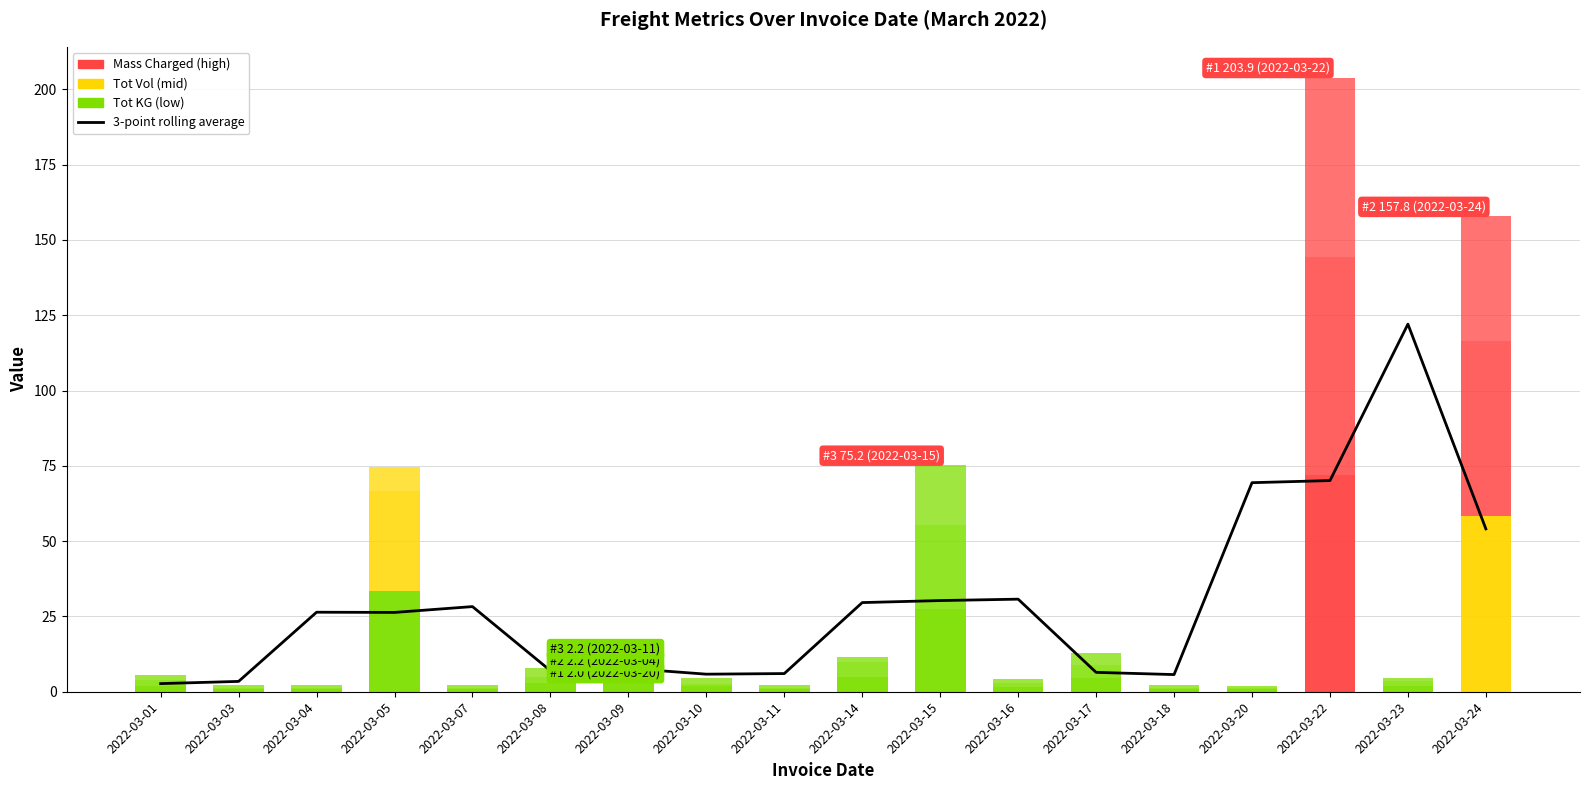

What is the ratio of the value at 2022-03-23 to the value at 2022-03-18?

21.4